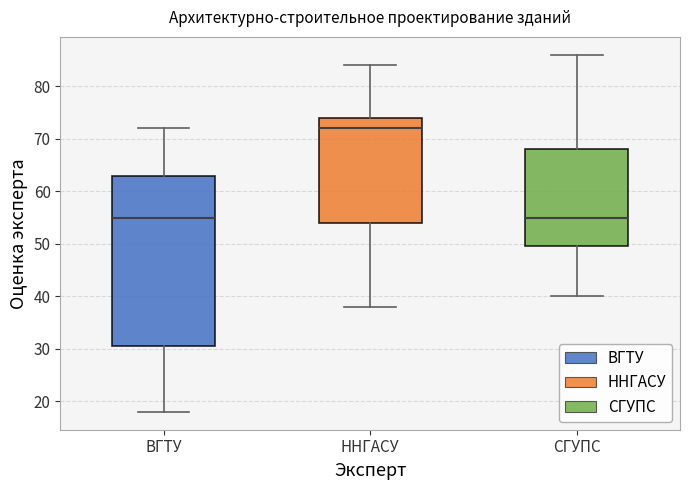

Reading left to right, transcribe this box plot: for each box, give where its median line is, the range the box spans, and where its two whiskers end, as read against the y-axis. The values are not printed on the chart, so give them approximately, as read against the axis.

ВГТУ: median 55, box 31 to 63, whiskers 18 to 72
ННГАСУ: median 72, box 54 to 74, whiskers 38 to 84
СГУПС: median 55, box 50 to 68, whiskers 40 to 86